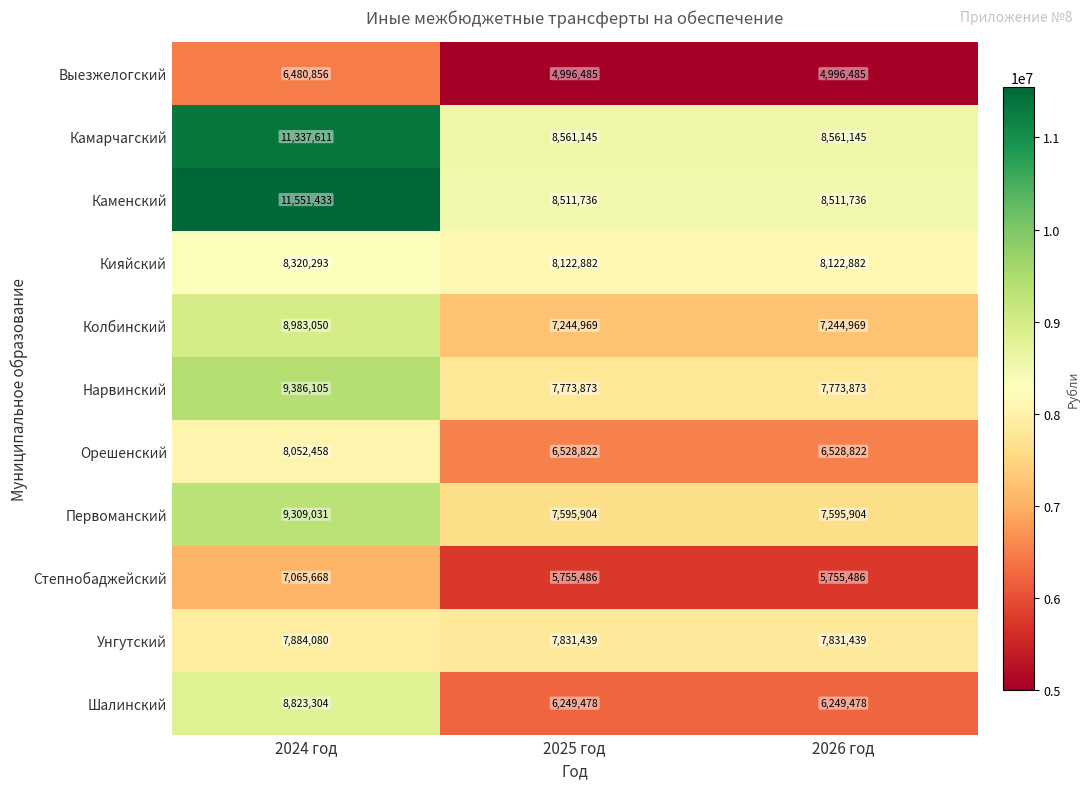

True or false: Каменский has a value of 3879315 at 2024 год.

False